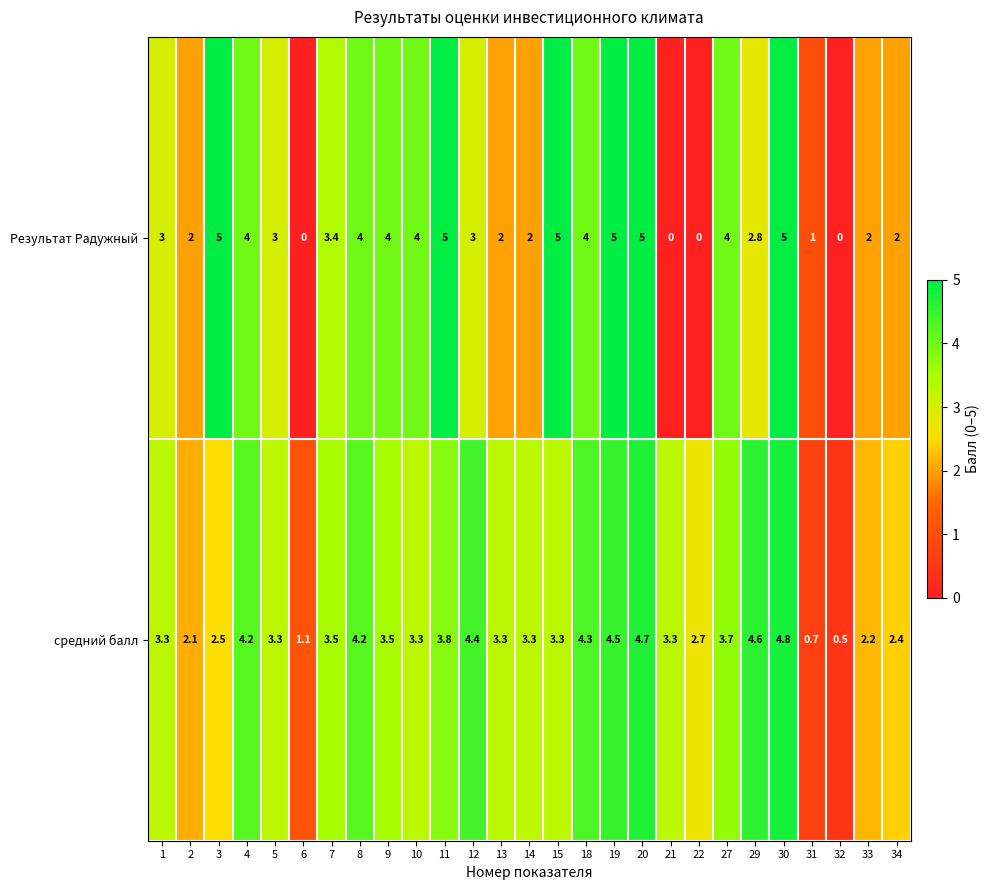

What is the difference between the highest and lowest values at 19?

0.5